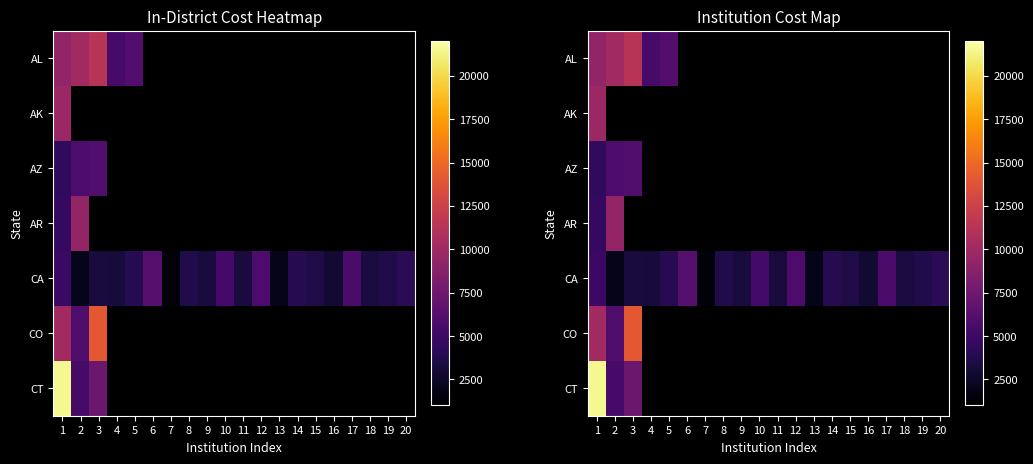

Rank the series by their maximum value, from lowest to highest.

AZ, CA, AR, AK, AL, CO, CT